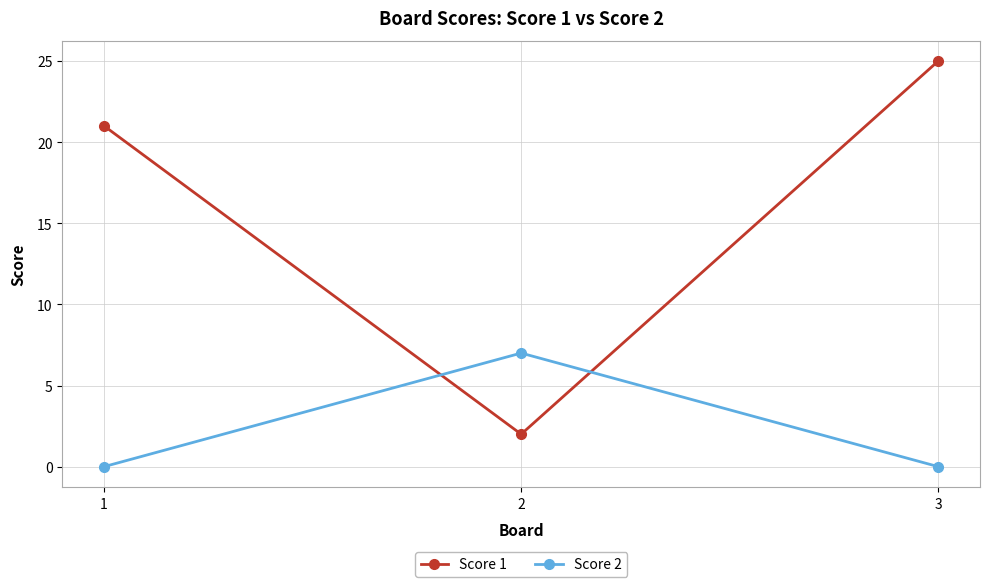

What is the maximum value for Score 1?

25